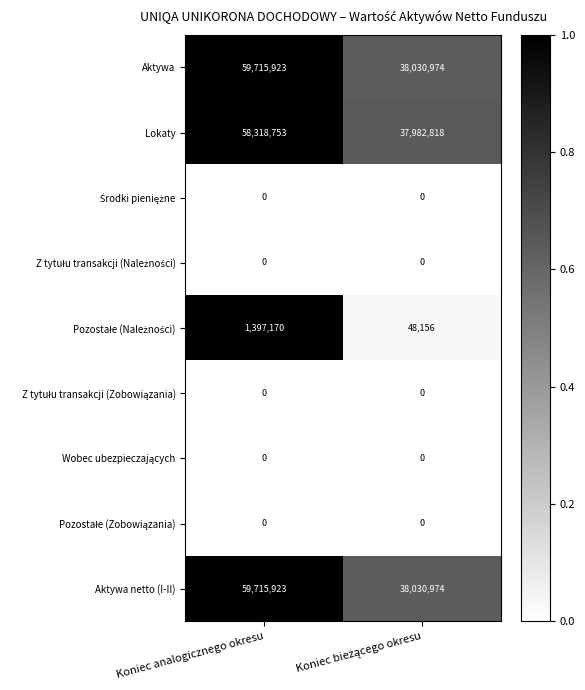

What is the total value across all series at Koniec analogicznego okresu?

179147769